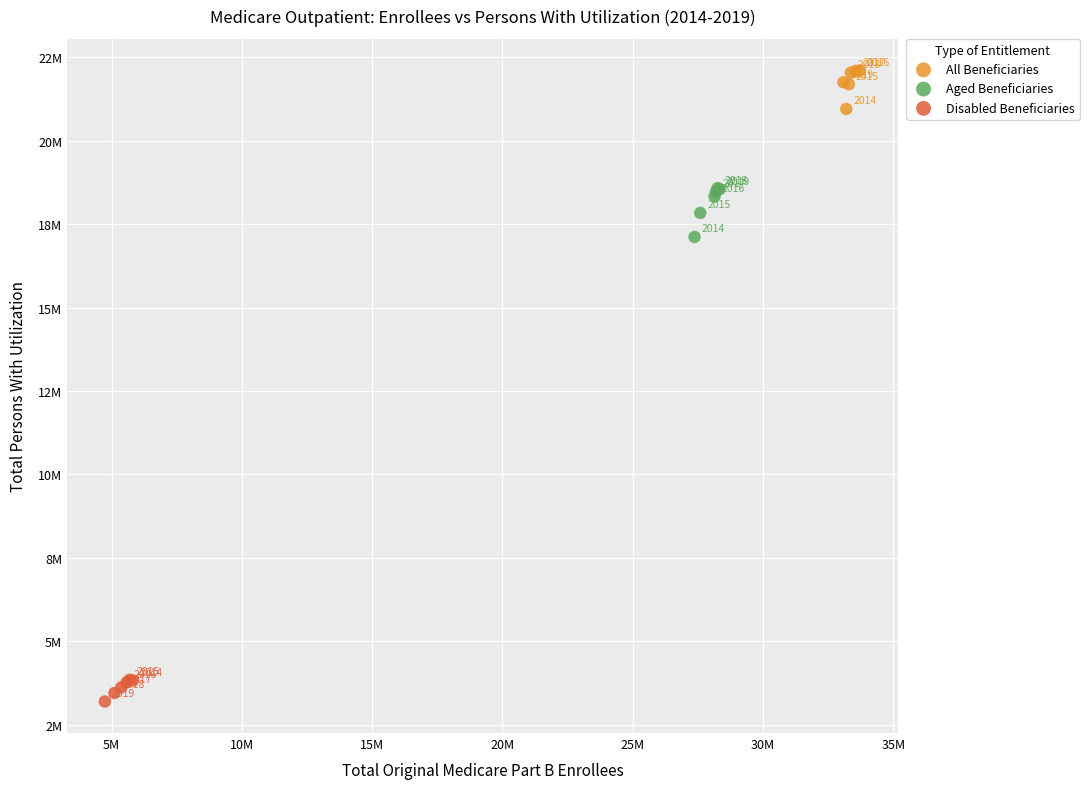

Which series contains the highest Y value?

All Beneficiaries